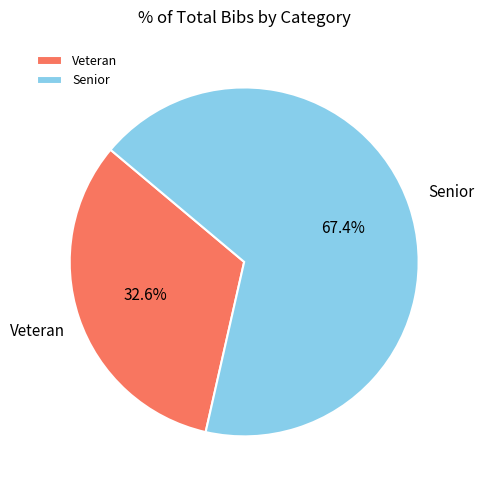

Count the number of slices in the pie.

2